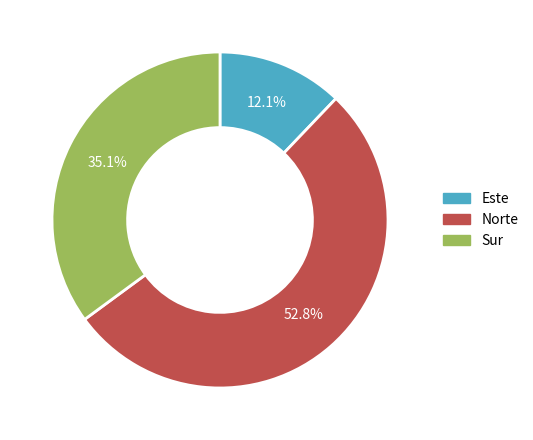

Which category has the smallest portion of the pie?

Este